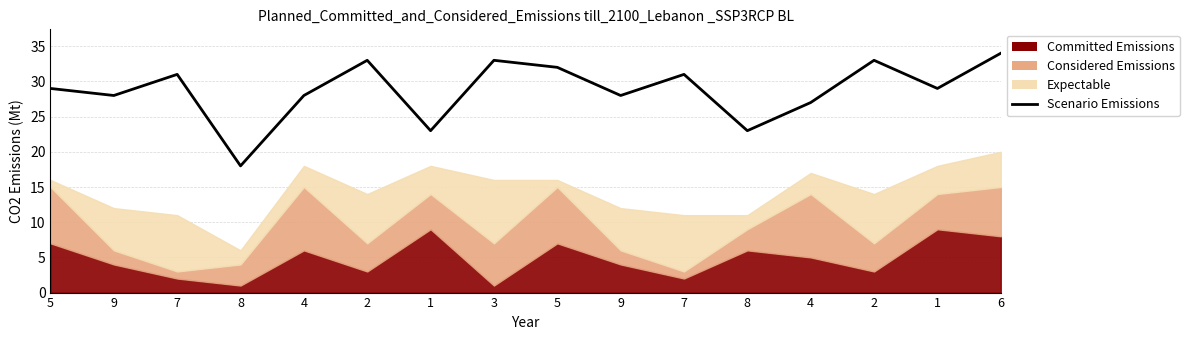

What is the value of the 3rd point from the left?

31